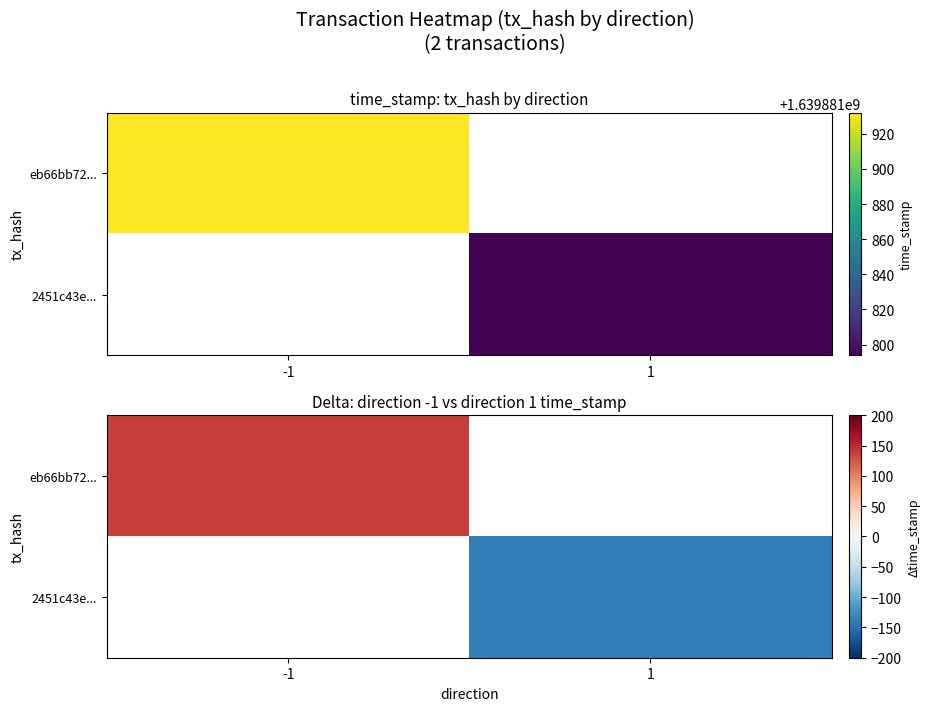

Which series has the largest total across all categories?

eb66bb72...